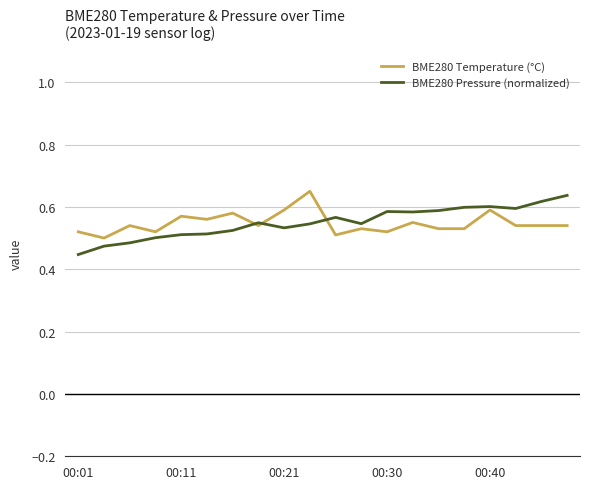

At which label is BME280 Pressure (normalized) closest to 0?

00:01